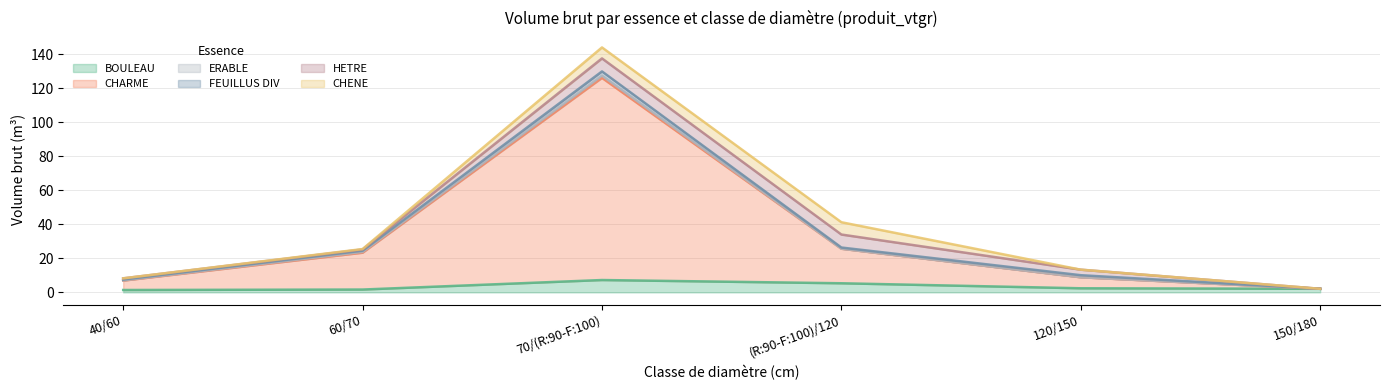

How many values in HETRE are above zero?

5